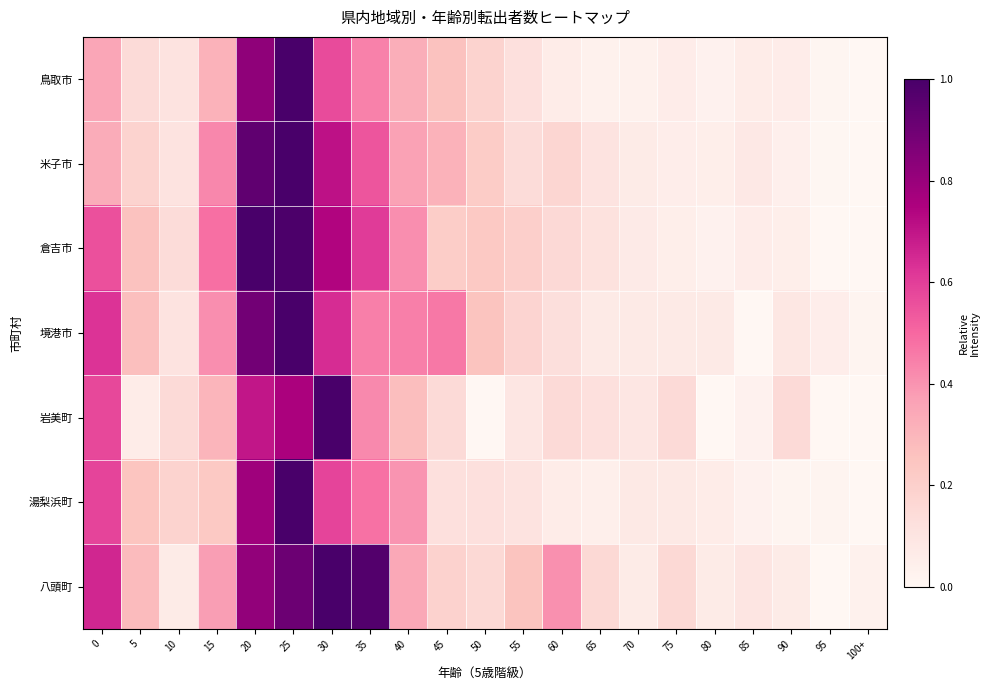

Between 55 and 40, which is larger?

40